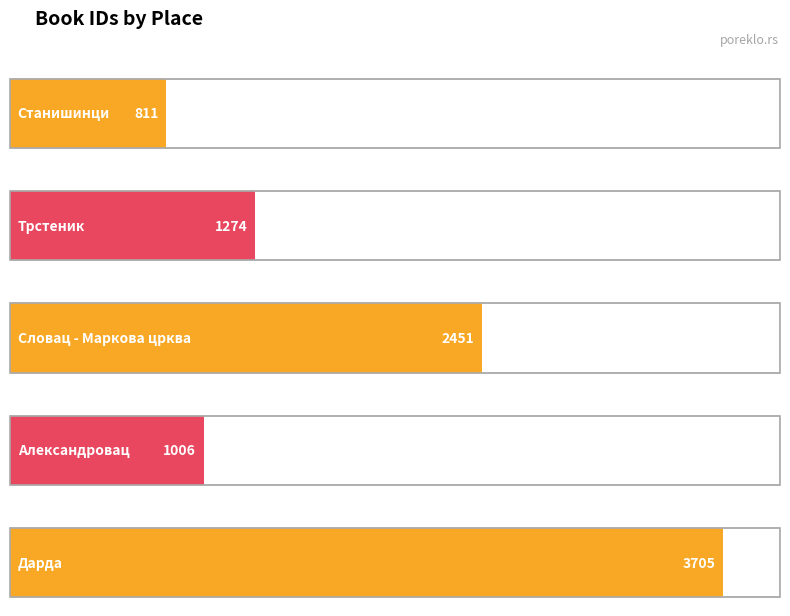

Reading left to right, what are all the values shown in this chart?

Станишинци=811	Трстеник=1274	Словац - Маркова црква=2451	Александровац=1006	Дарда=3705